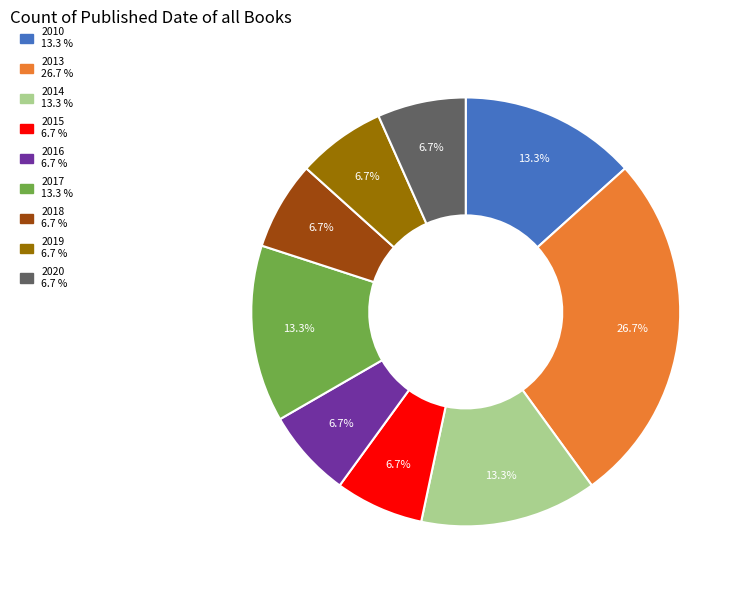

Between 2016 and 2017, which is larger?

2017